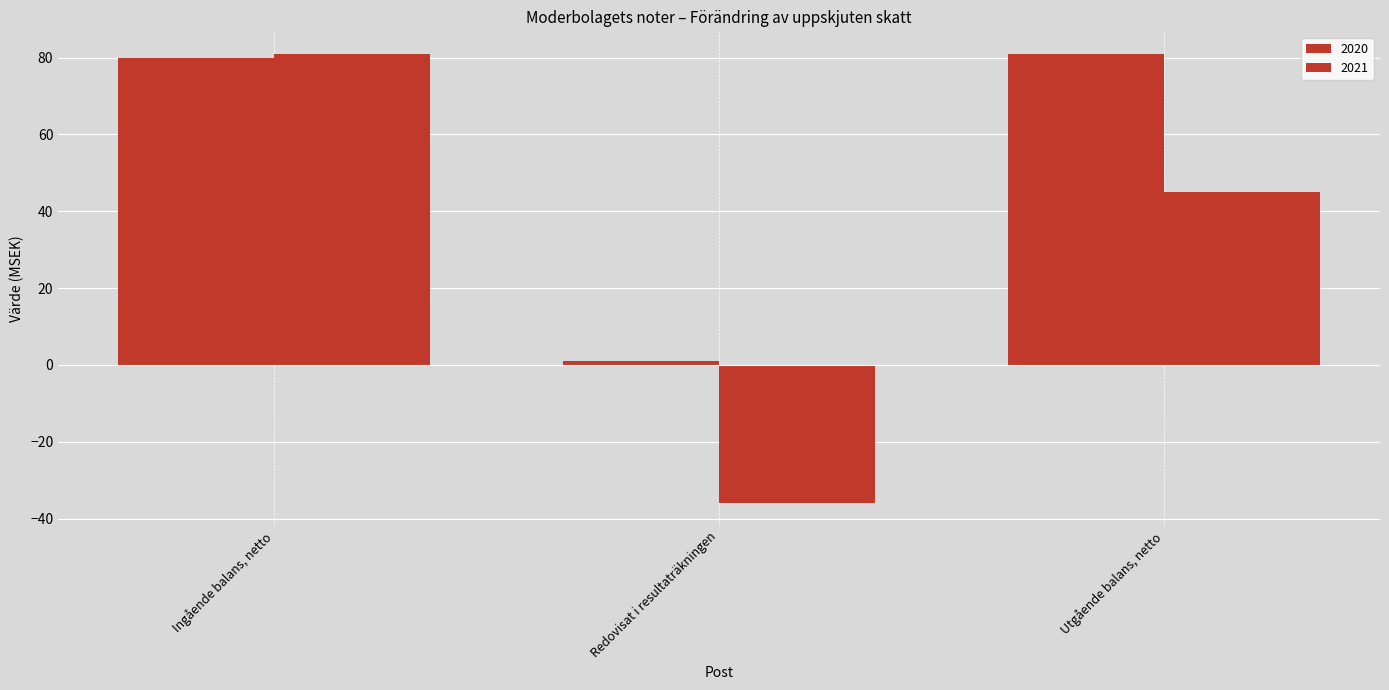

At which category is the sum across all series the highest?

Ingående balans, netto